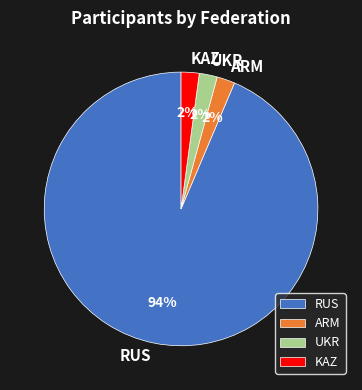

To the nearest percent, what is the combined percentage of ARM and UKR?

4%